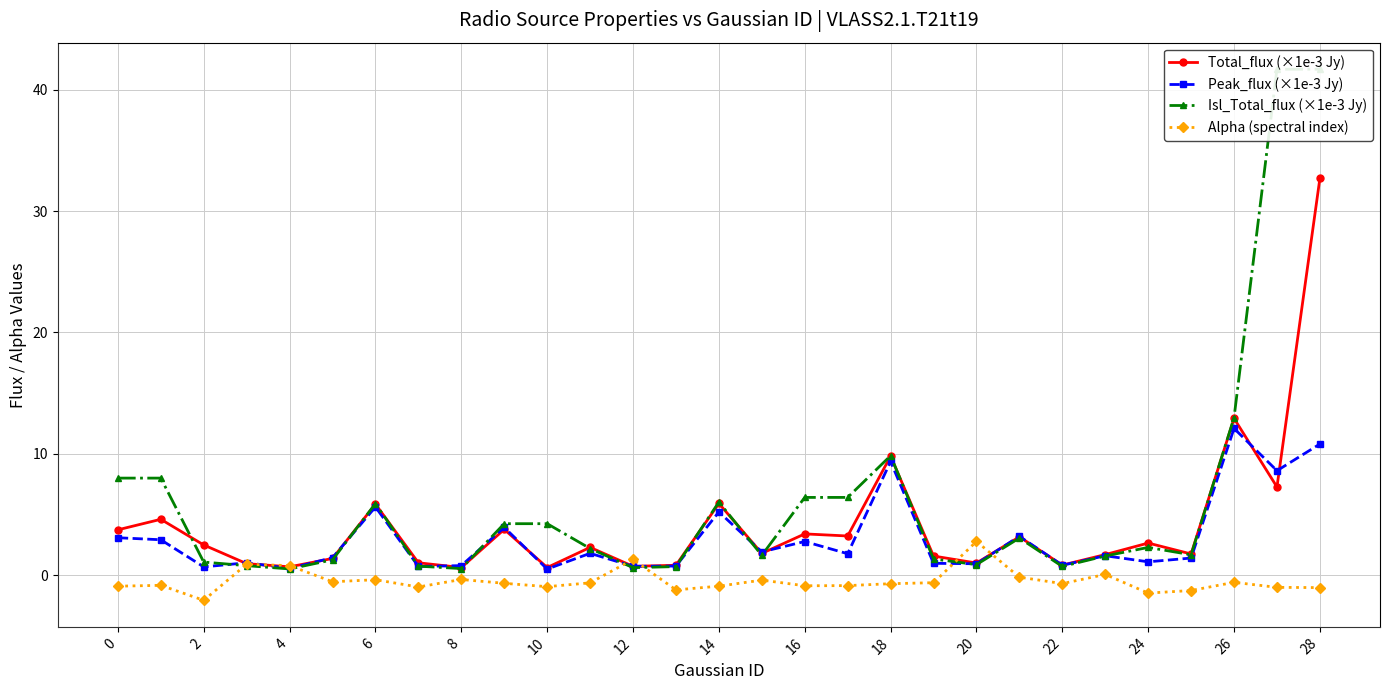

How many lines are shown in the chart?

4